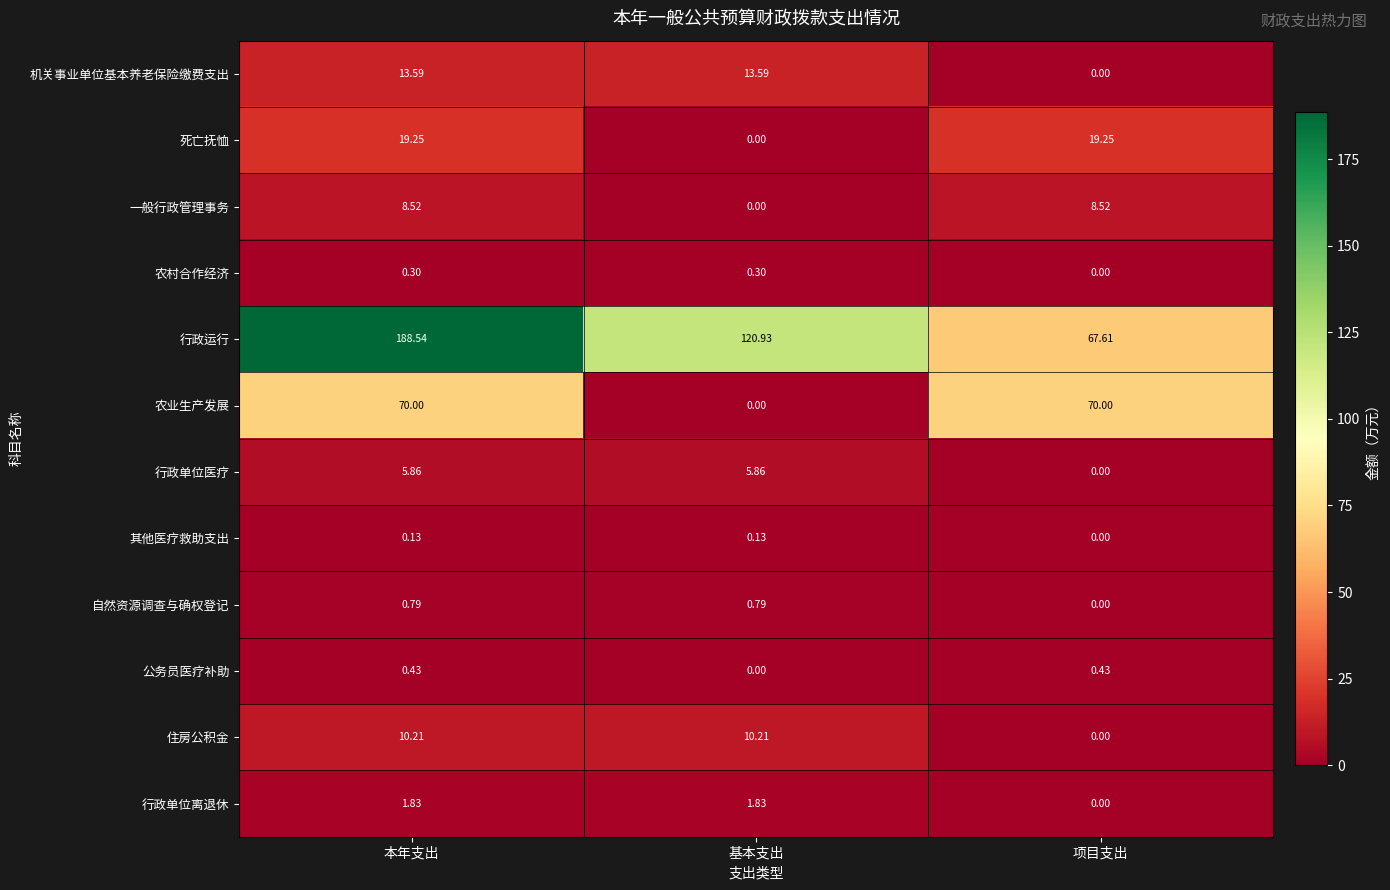

How many data points does each series have?

3